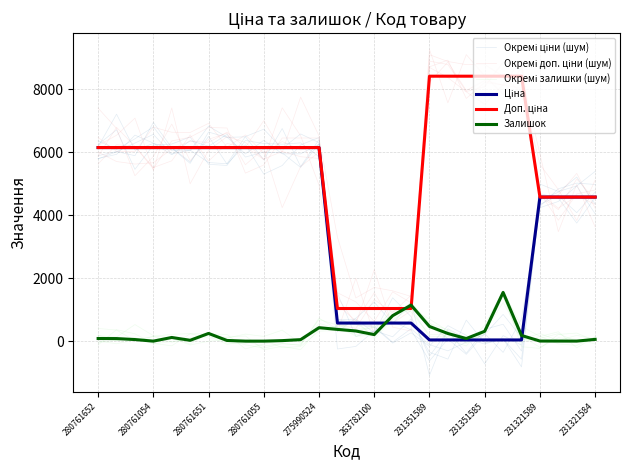

How many times do Залишок and Окремі ціни (шум) cross each other?

6